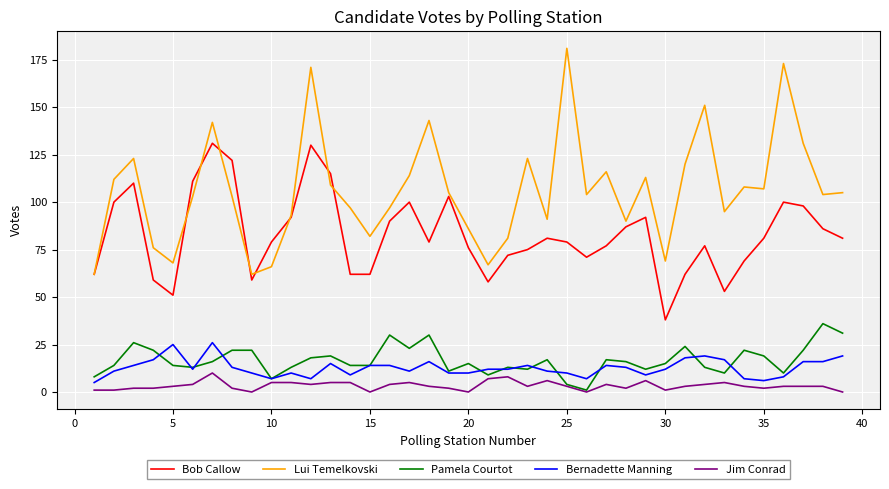

What are all the series names shown in the legend?

Bob Callow, Lui Temelkovski, Pamela Courtot, Bernadette Manning, Jim Conrad